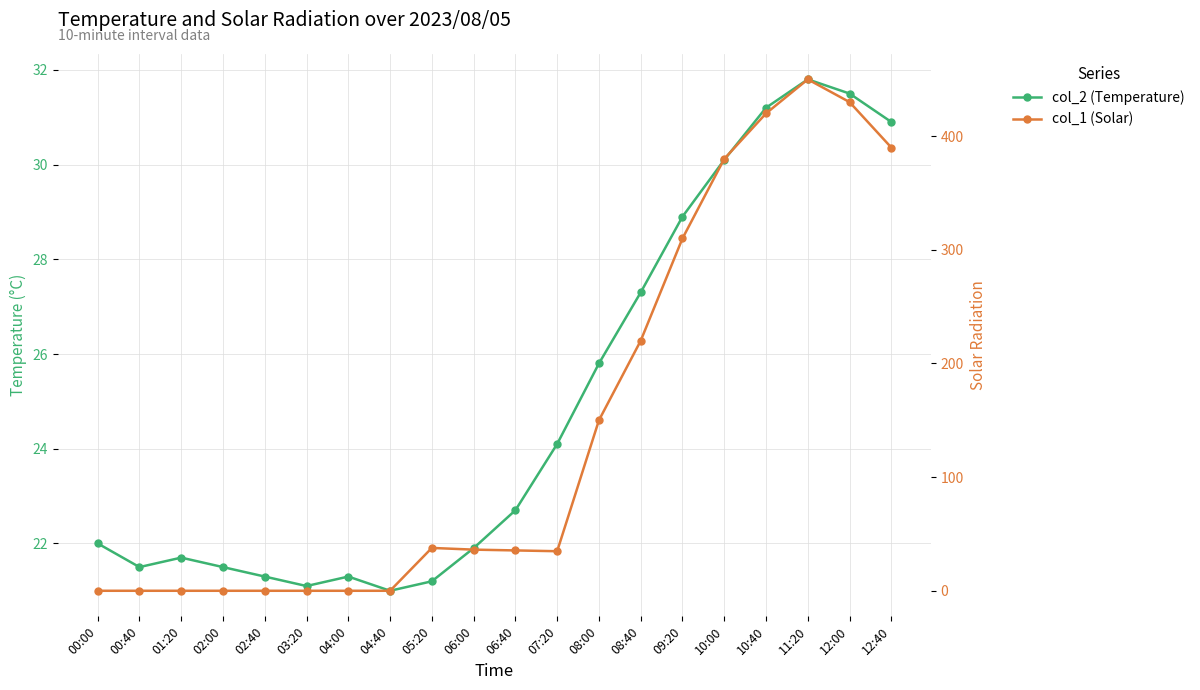

What position from the right is 12:40?

1